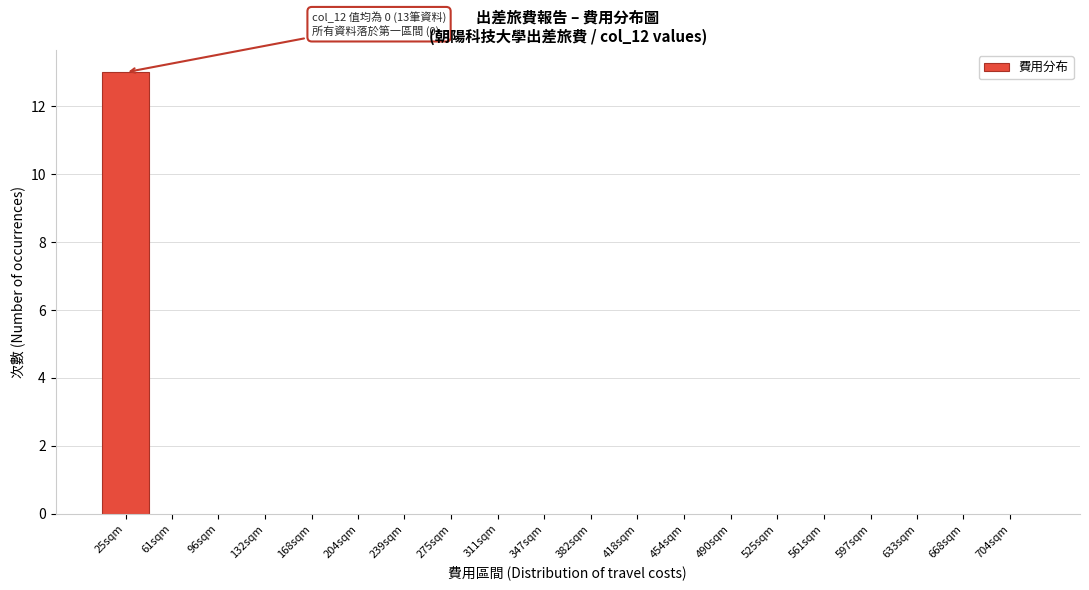

Reading right to left, extract all data points from this chart.

704sqm=0	668sqm=0	633sqm=0	597sqm=0	561sqm=0	525sqm=0	490sqm=0	454sqm=0	418sqm=0	382sqm=0	347sqm=0	311sqm=0	275sqm=0	239sqm=0	204sqm=0	168sqm=0	132sqm=0	96sqm=0	61sqm=0	25sqm=13